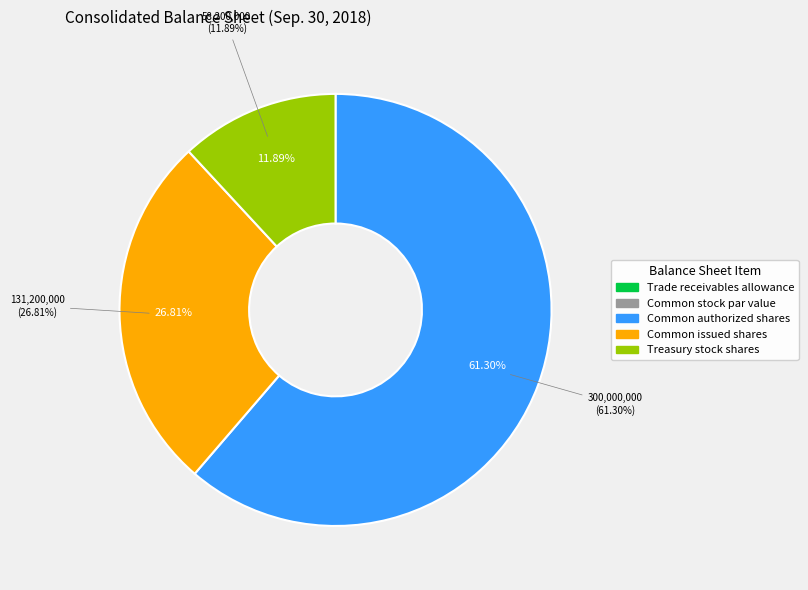

What is the largest slice in the pie chart?

Common authorized shares